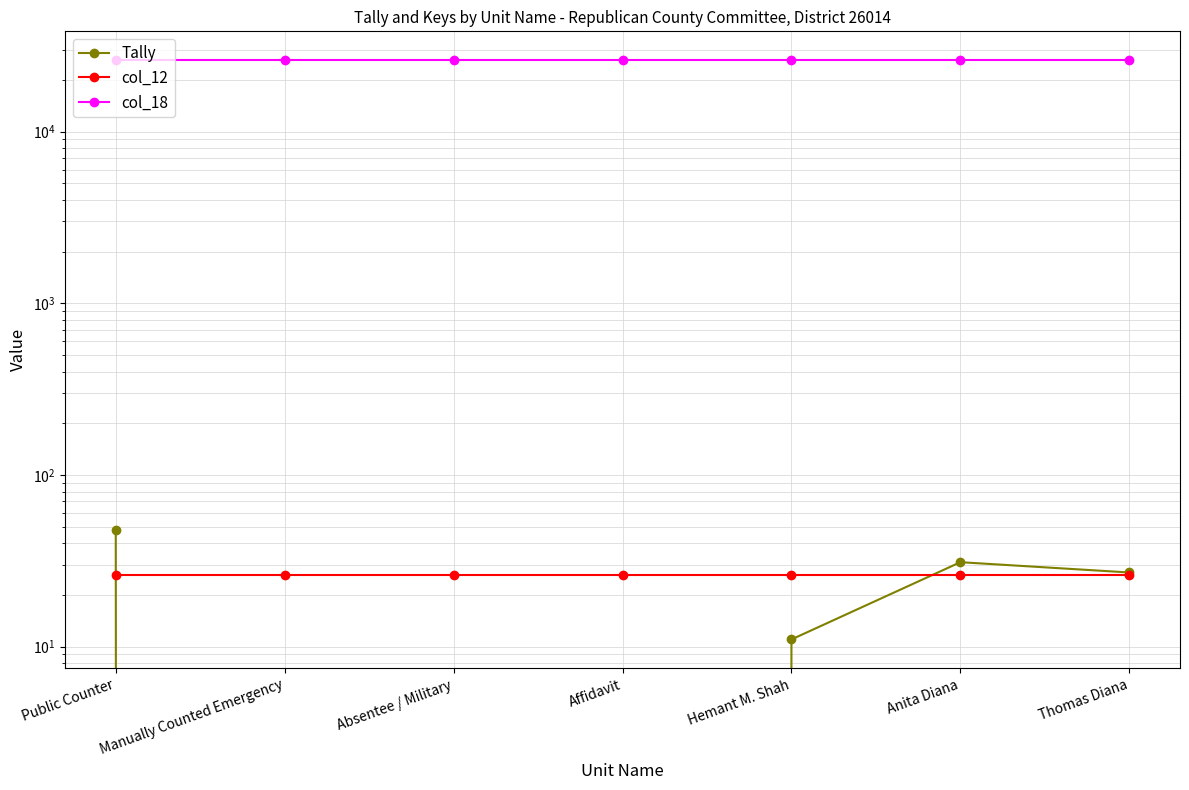

Which series has the widest spread of values?

Tally